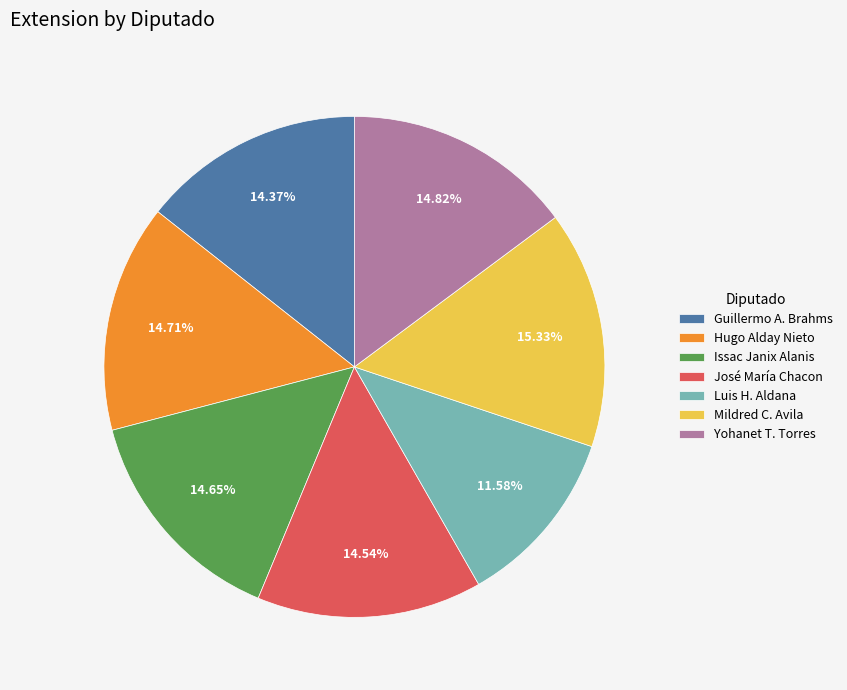

What is the smallest slice in the pie chart?

Luis H. Aldana